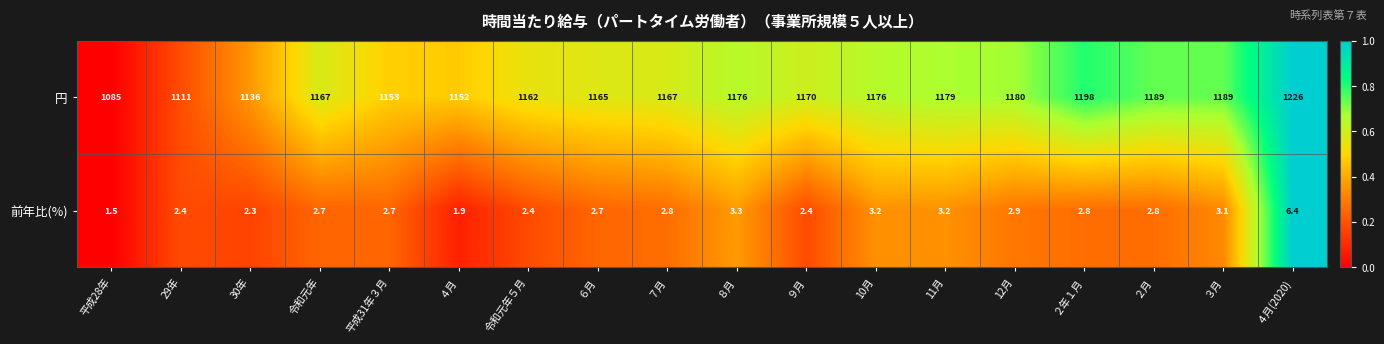

Which series has the largest total across all categories?

円